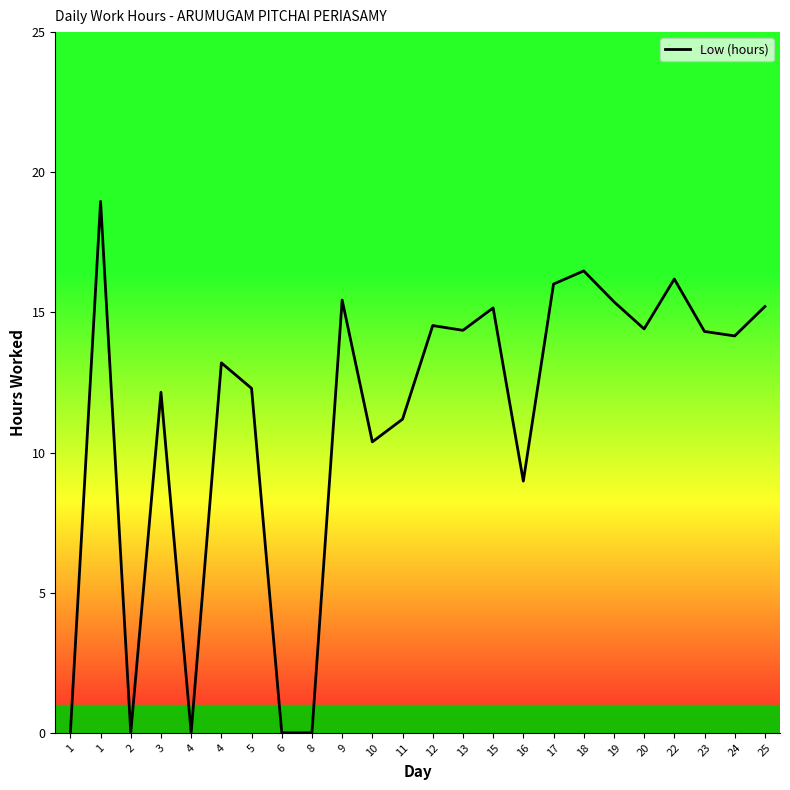

Which label corresponds to the largest value in the chart?

1